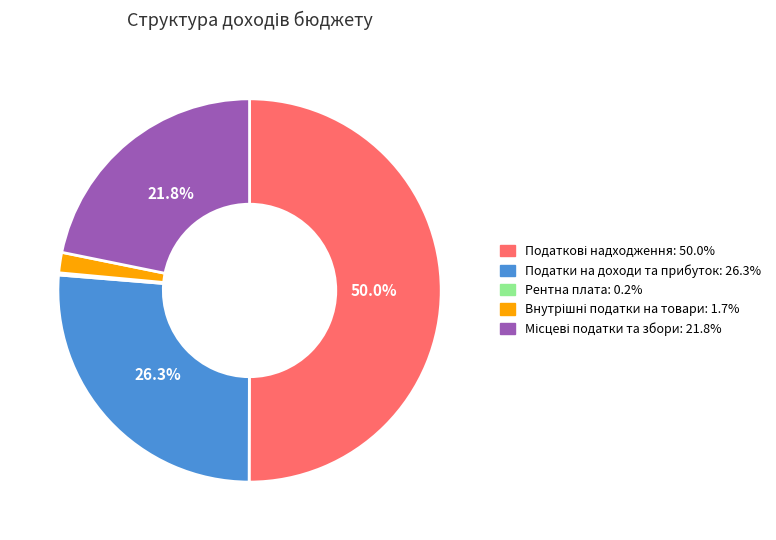

What percentage is NOT represented by Податки на доходи та прибуток: 26.3%?

73.7%